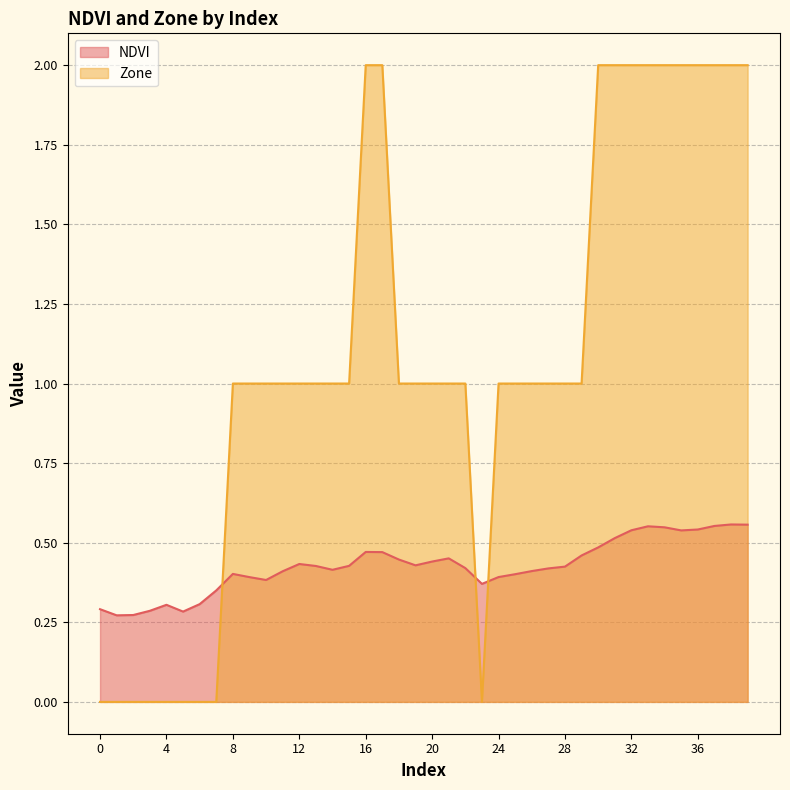

List the series in order of their peak value, lowest first.

NDVI, Zone